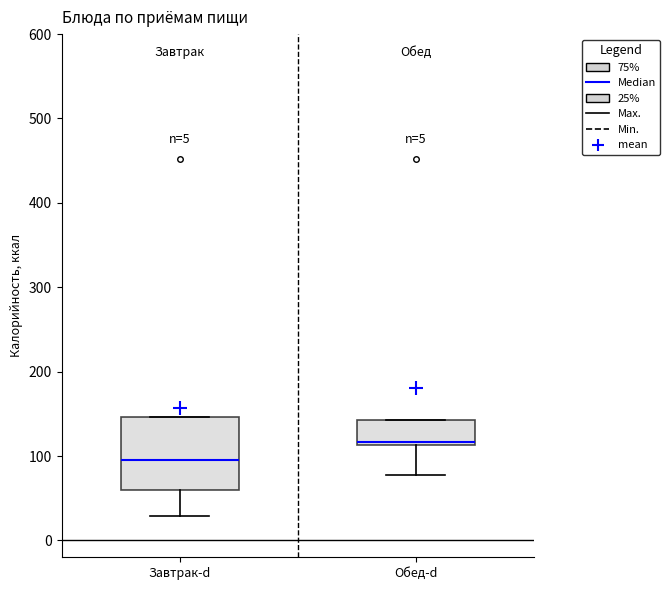

Reading left to right, transcribe this box plot: for each box, give where its median line is, the range the box spans, and where its two whiskers end, as read against the y-axis. The values are not printed on the chart, so give them approximately, as read against the axis.

Завтрак-d: median 90, box 60 to 150, whiskers 30 to 150
Обед-d: median 120, box 110 to 140, whiskers 80 to 140